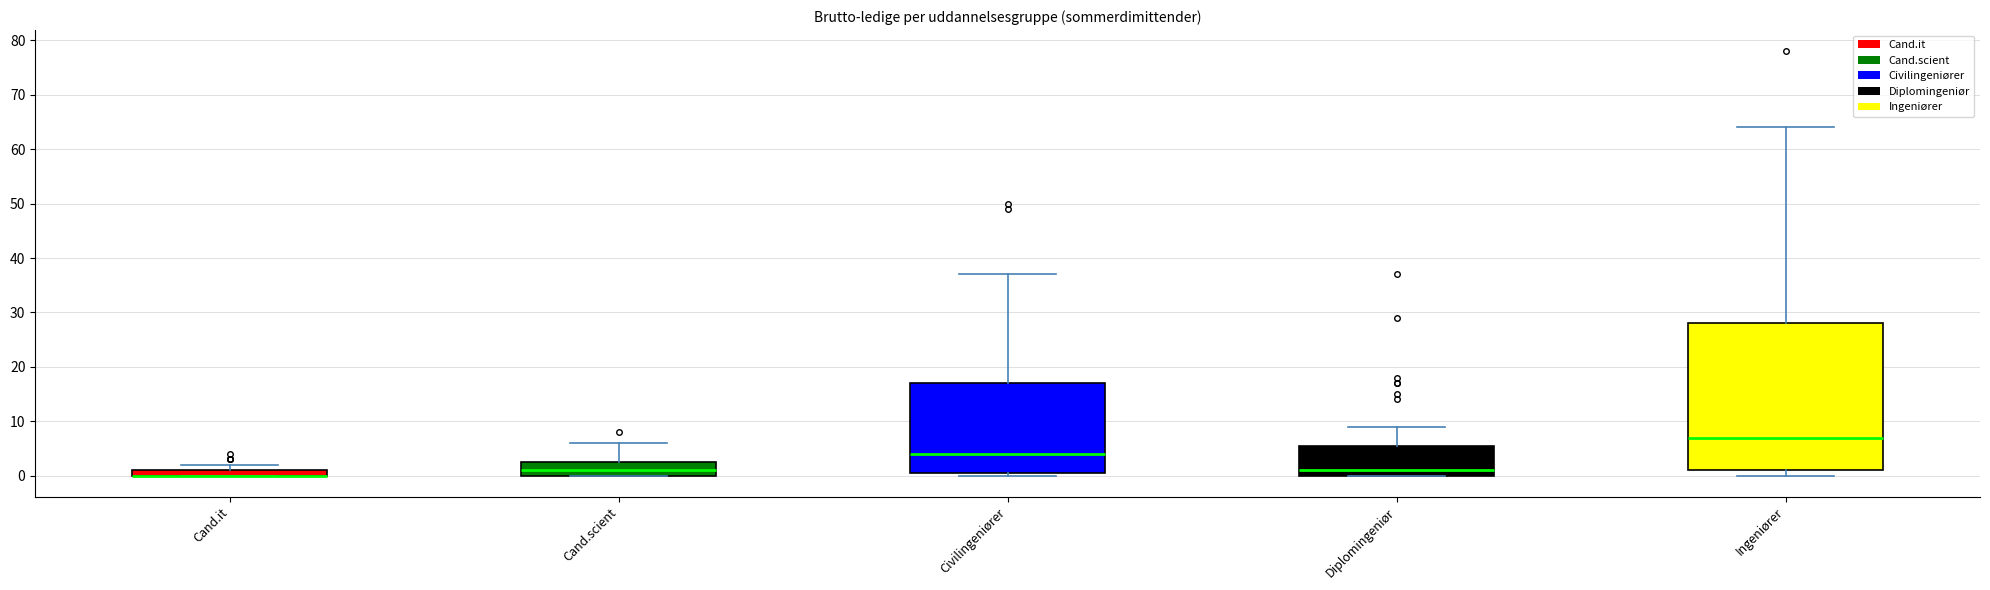

Which box is the tallest, from its lower edge to its upper edge?

Ingeniører